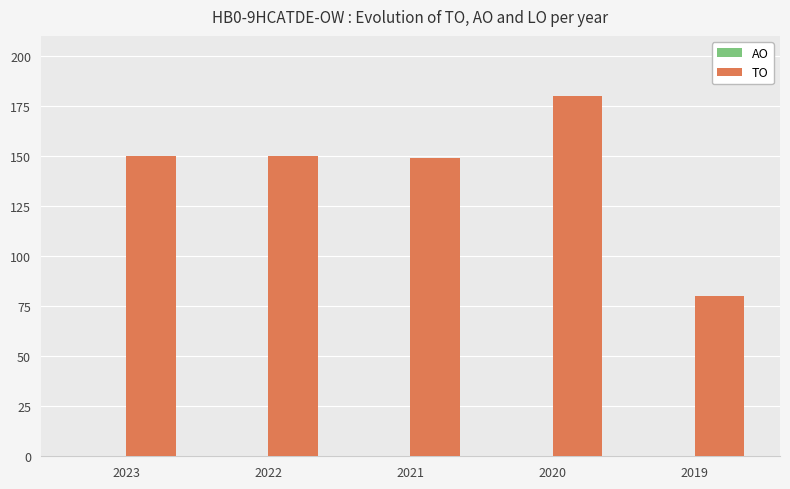

The value at 2023 is 150. True or false?

True